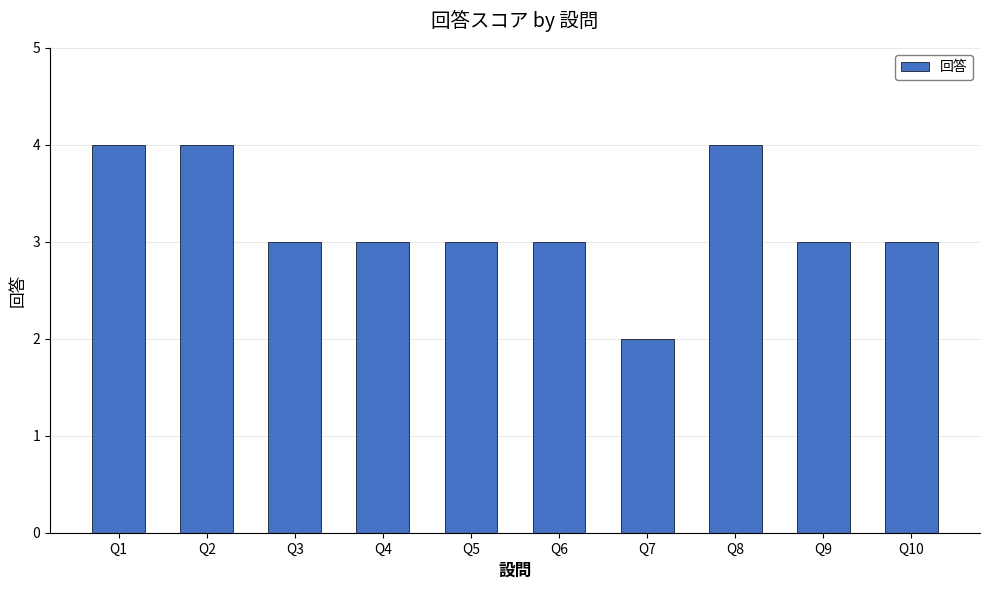

What is the value of the 1st bar from the left?

4